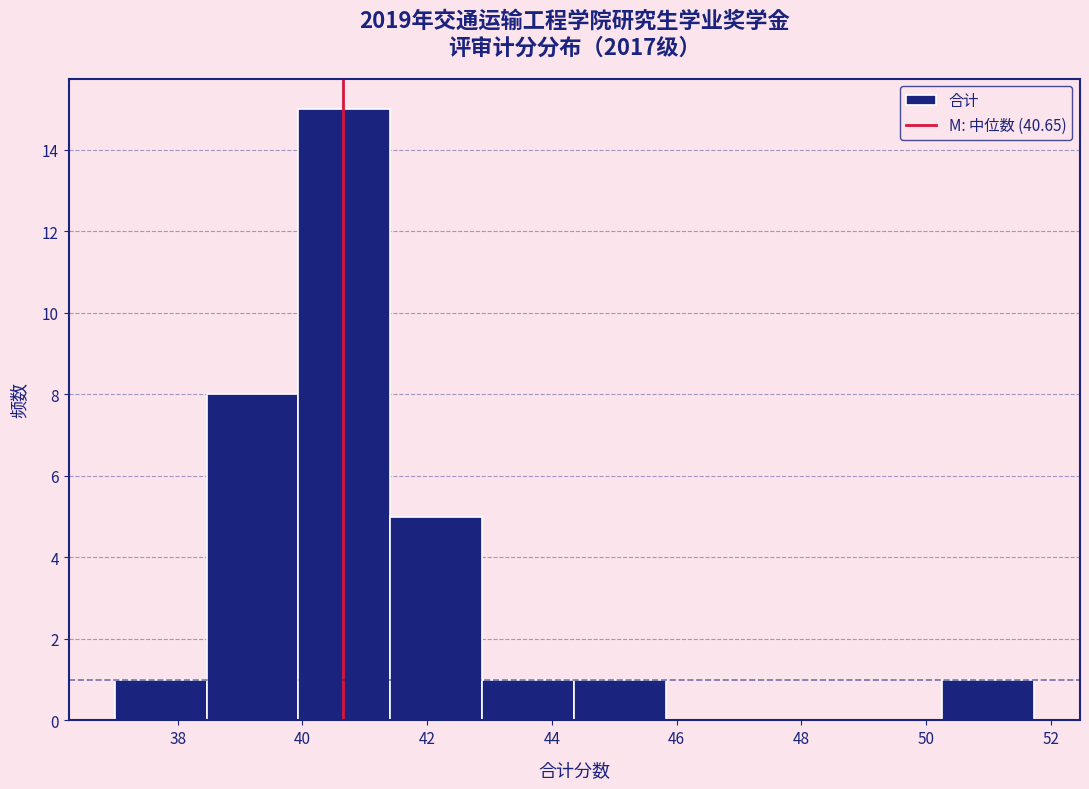

Reading left to right, transcribe this chart: for each bar, give the range it covers on the x-axis and its height. Neither the bar edges nor the heights are printed on the chart, so give them approximately, as read against the axes.

37.0 to 38.4: 1
38.4 to 40.0: 8
40.0 to 41.4: 15
41.4 to 42.8: 5
42.8 to 44.4: 1
44.4 to 45.8: 1
45.8 to 47.4: 0
47.4 to 48.8: 0
48.8 to 50.2: 0
50.2 to 51.8: 1